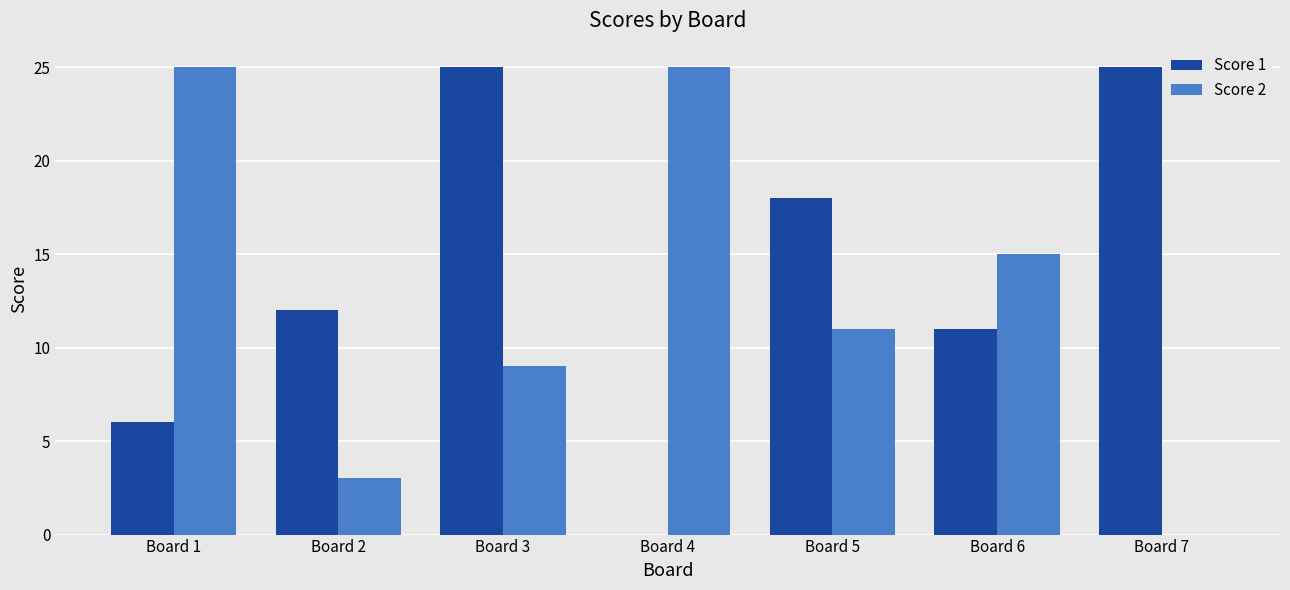

How many groups of bars are there?

7